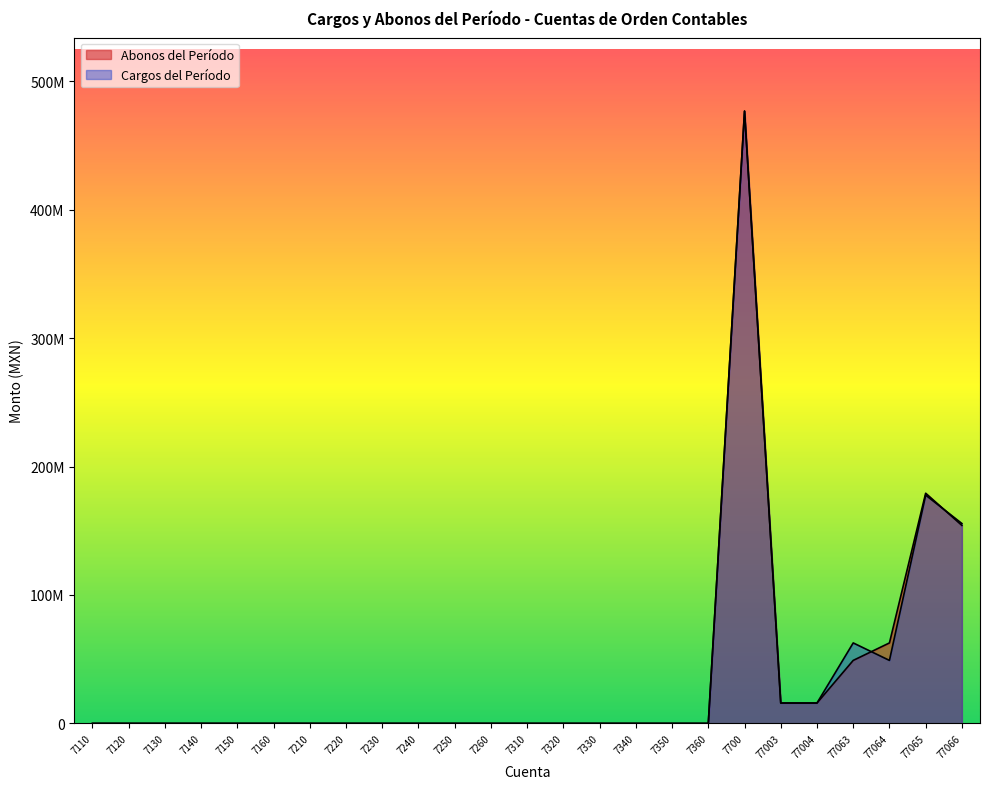

What is the highest value of the Abonos del Período series?

476740268.9